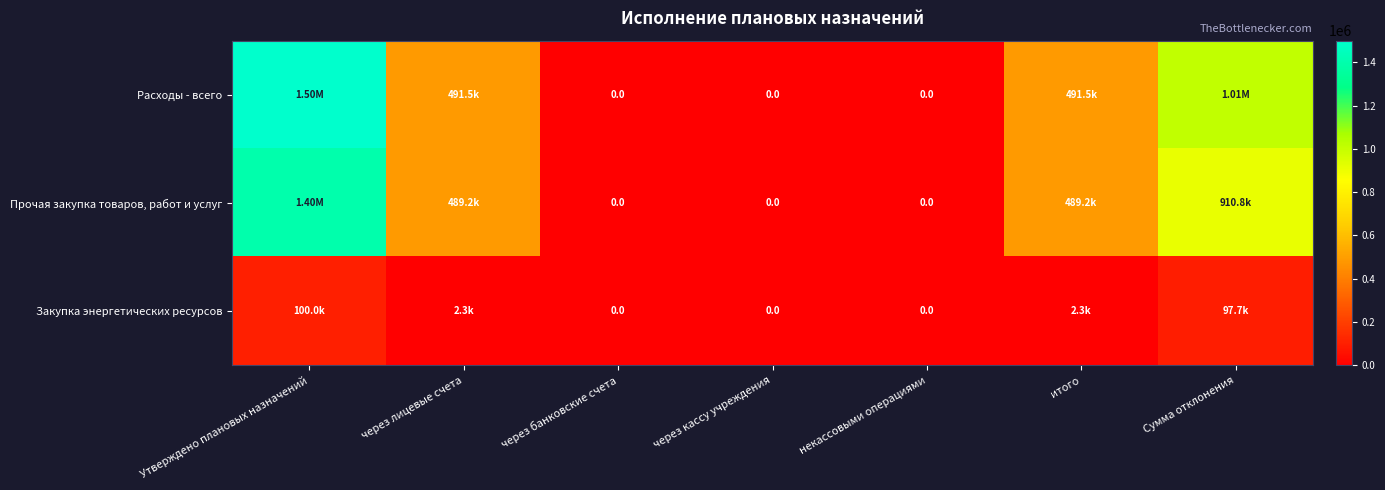

Rank the series at через лицевые счета from highest to lowest value.

Расходы - всего, Прочая закупка товаров, работ и услуг, Закупка энергетических ресурсов